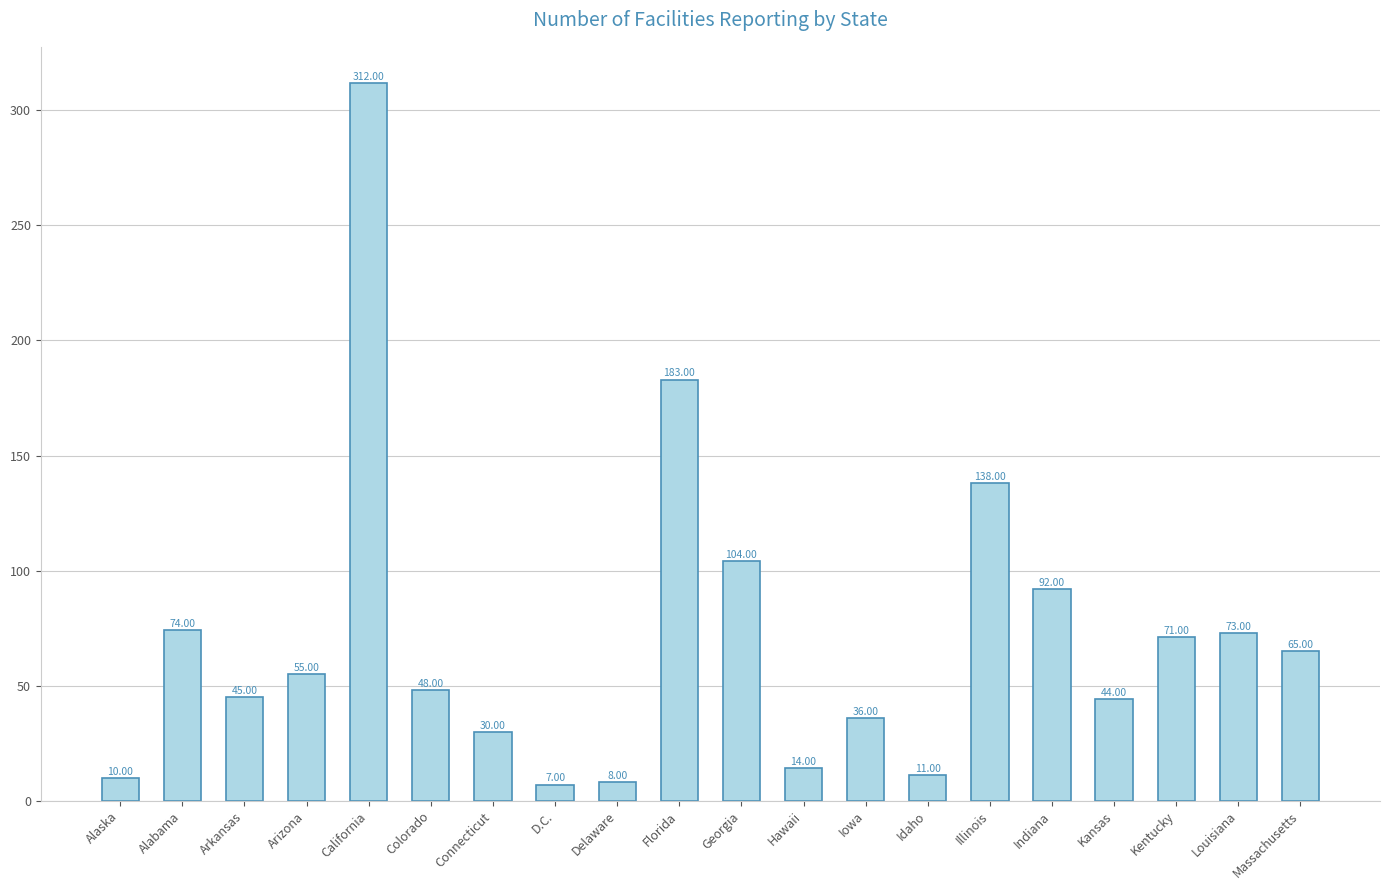

What is the sum of the values at Florida and Alaska?

193